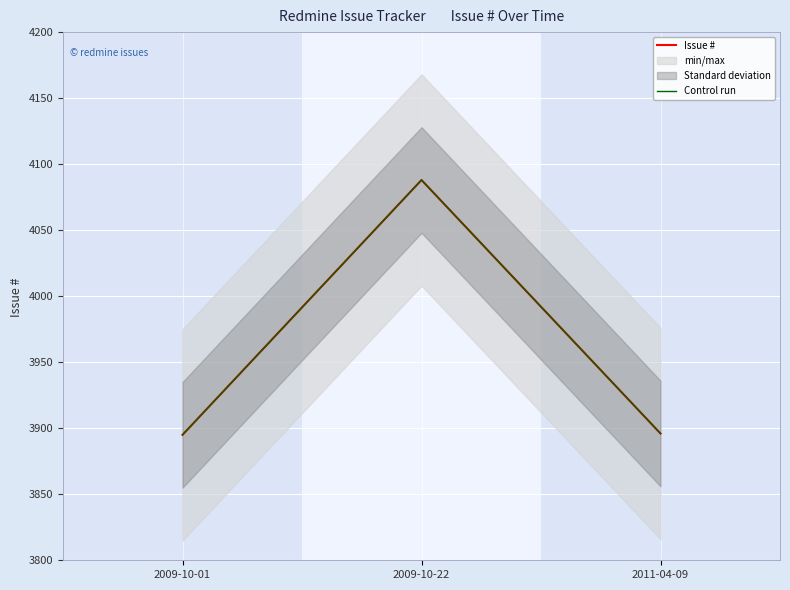

At how many categories does at least one series exceed 3987?

1